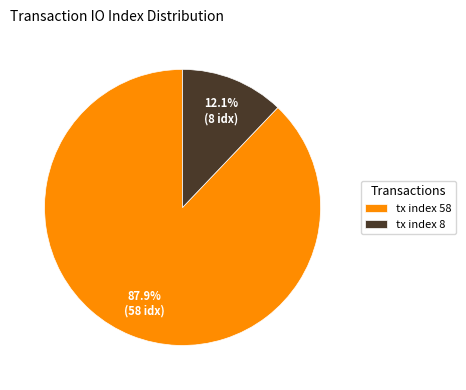

To the nearest percent, what is the difference between the tx index 8 and tx index 58 slice percentages?

76%